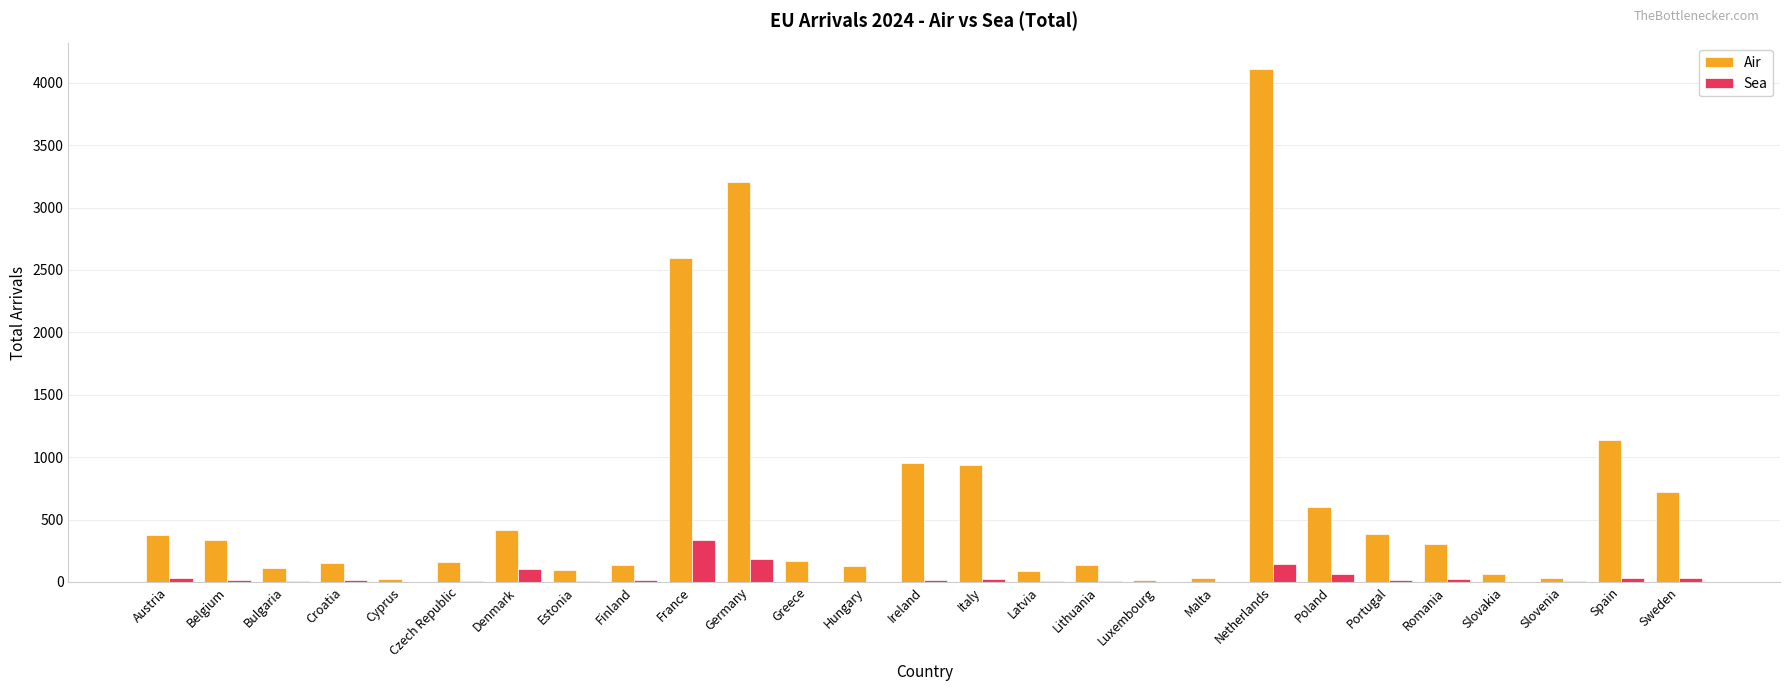

What is the maximum value for Sea?

336